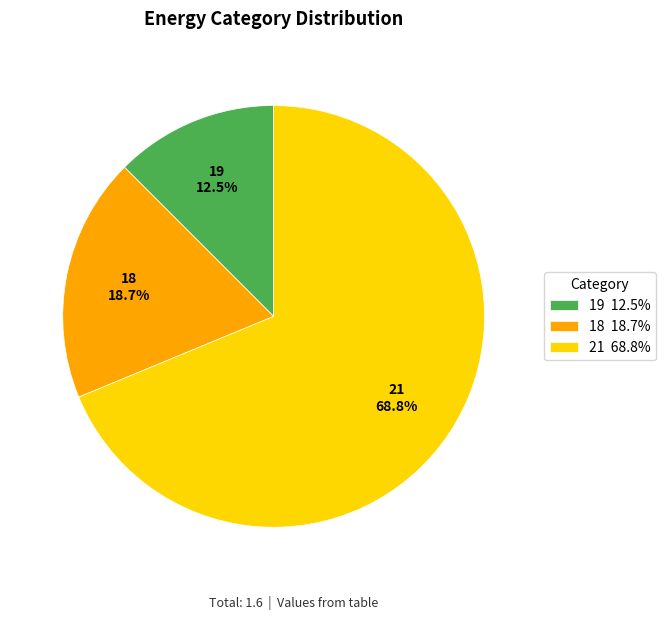

Between 18 18.7% and 21 68.8%, which is larger?

21 68.8%